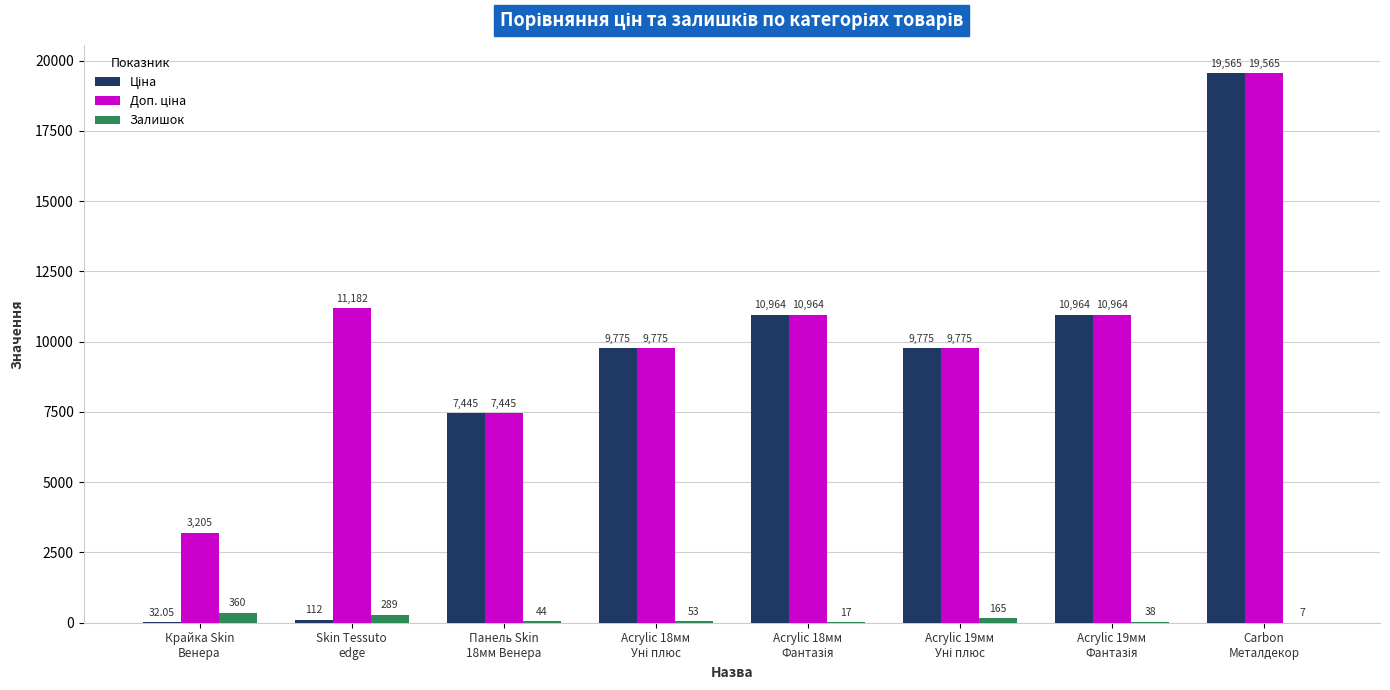

What is the sum of all Залишок values?

973.0